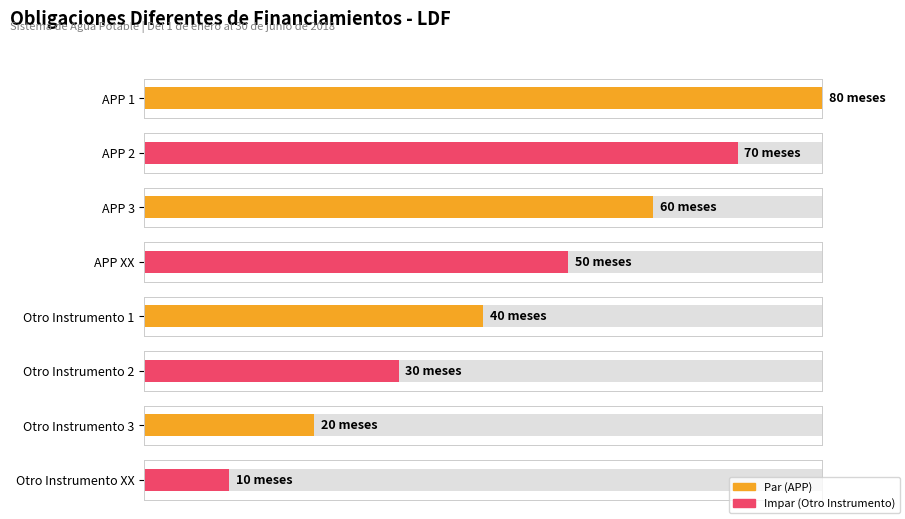

Reading left to right, list all the values displayed in this chart.

80	70	60	50	40	30	20	10